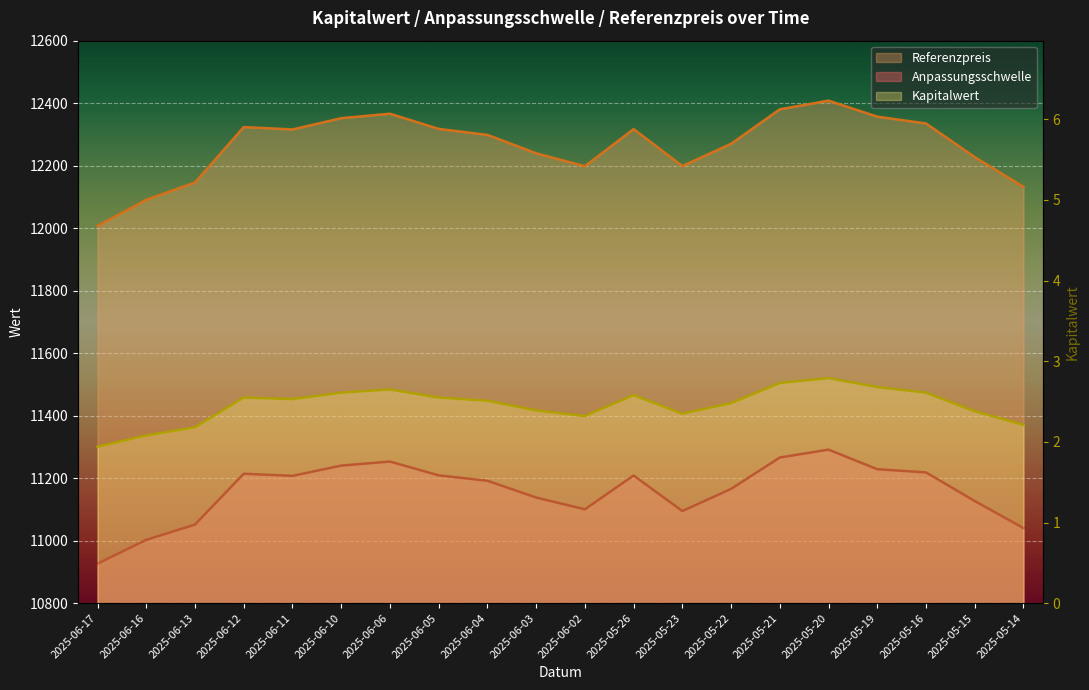

The value of Anpassungsschwelle at 2025-06-16 is 11002.7. True or false?

True